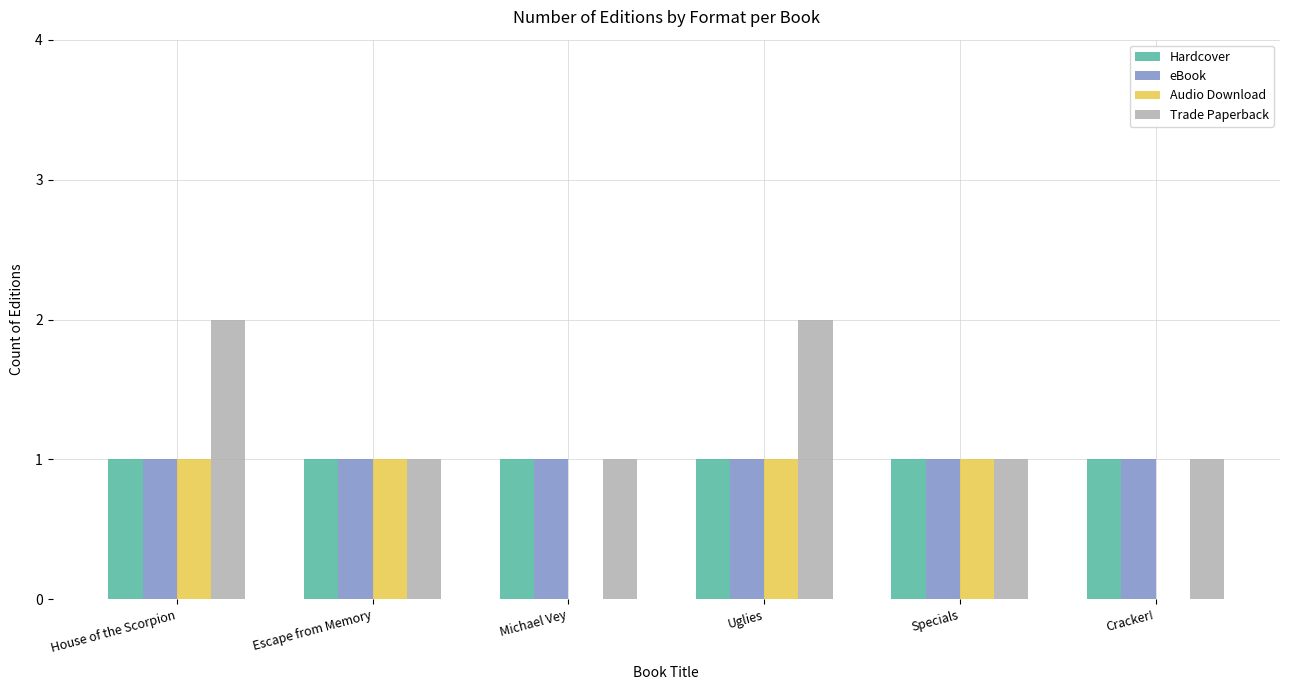

What are all the series names shown in the legend?

Hardcover, eBook, Audio Download, Trade Paperback